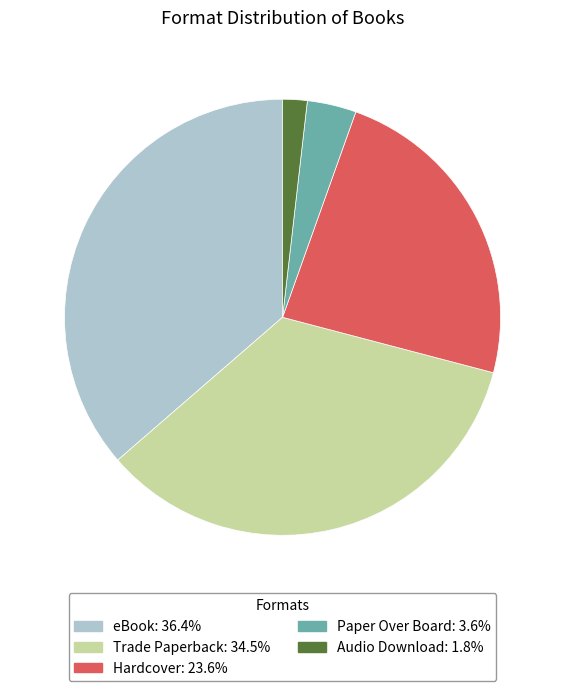

What is the largest slice in the pie chart?

eBook